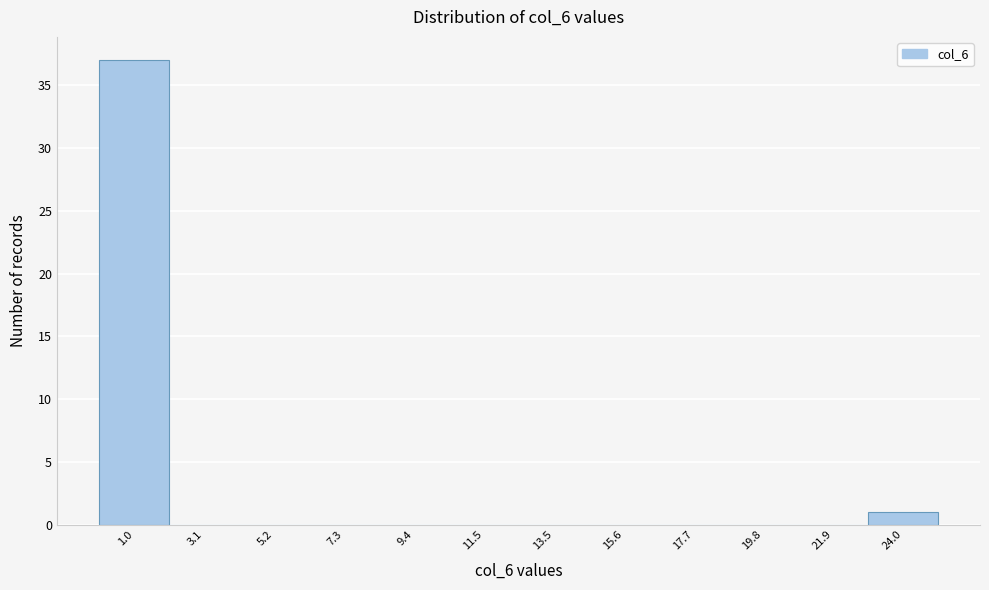

Reading left to right, list every bar in this chart as the range it spans on the x-axis followed by its height. Neither the bar edges nor the heights are printed on the chart, so give them approximately, as read against the axes.

0.0 to 2.0: 37
2.0 to 4.0: 0
4.0 to 6.5: 0
6.5 to 8.5: 0
8.5 to 10.5: 0
10.5 to 12.5: 0
12.5 to 14.5: 0
14.5 to 16.5: 0
16.5 to 19.0: 0
19.0 to 21.0: 0
21.0 to 23.0: 0
23.0 to 25.0: 1